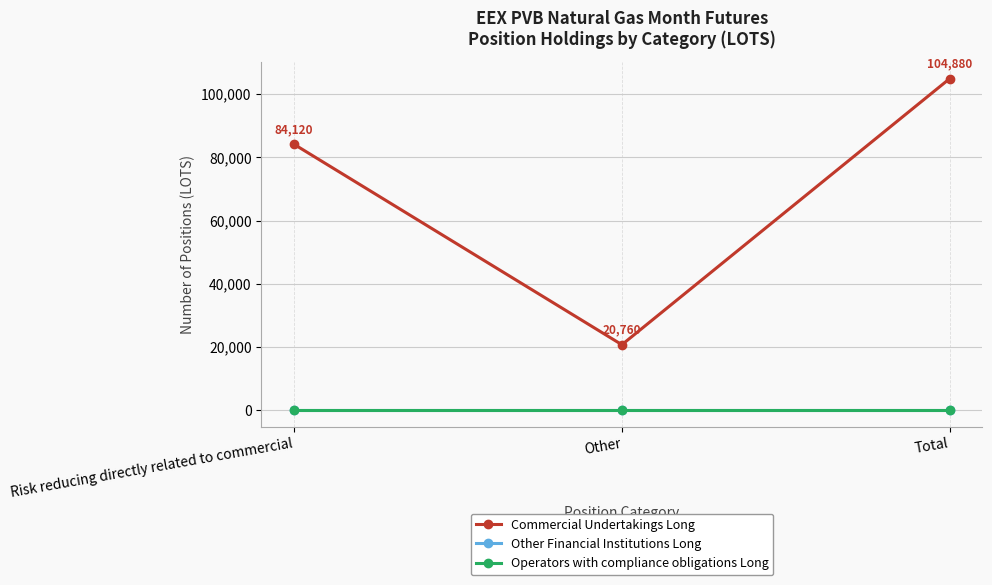

At how many categories does at least one series exceed 51909?

2